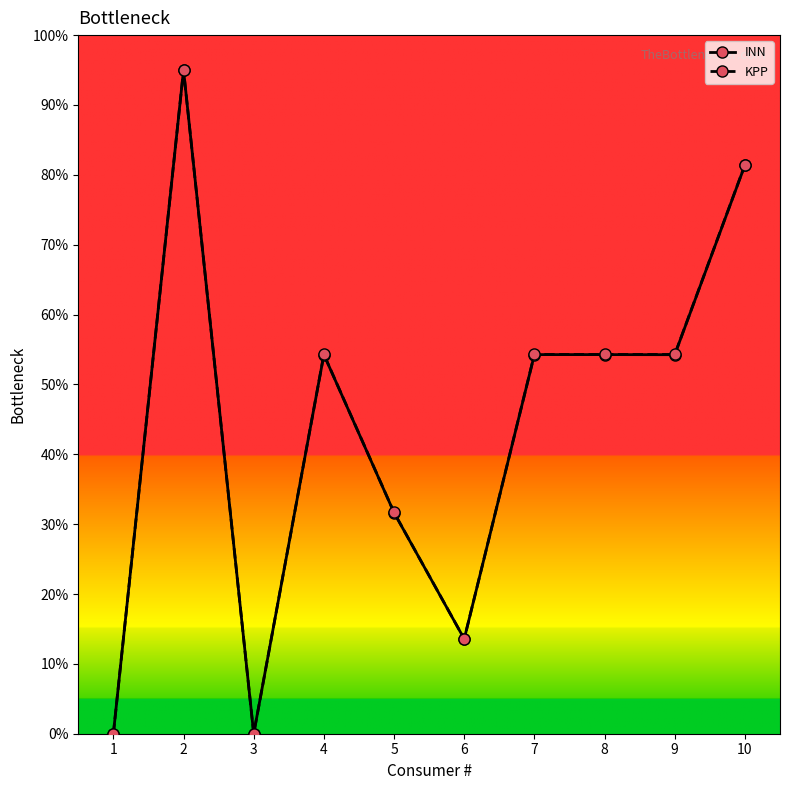

At which category does KPP reach its first local valley?

3